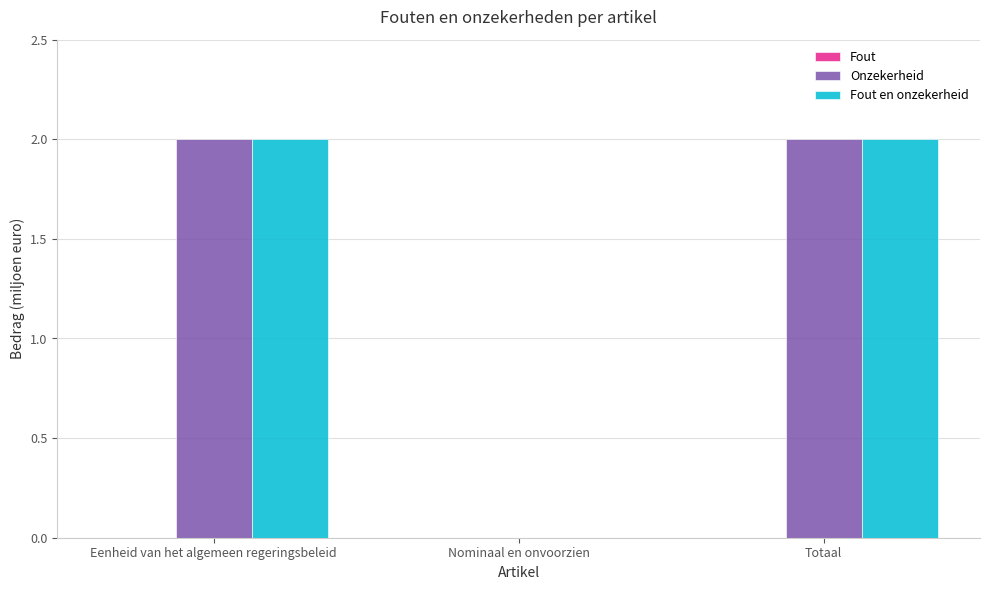

The value of Onzekerheid at Totaal is 2. True or false?

True